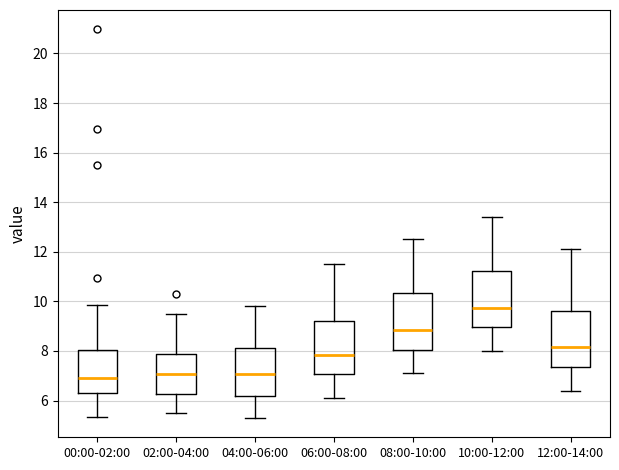

Where does the lower whisker of the box for 12:00-14:00 end on the y-axis? The values are not printed on the chart, so give them approximately, as read against the axis.

6.4